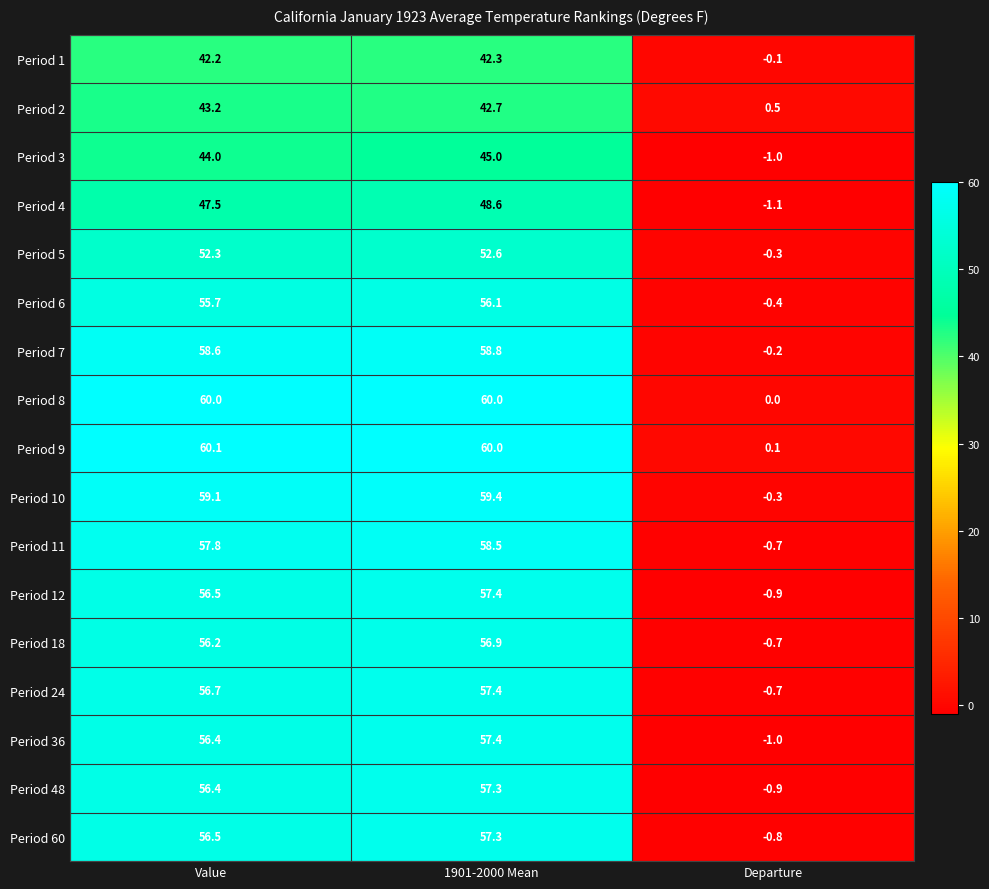

At which label does Period 7 first exceed 58?

Value